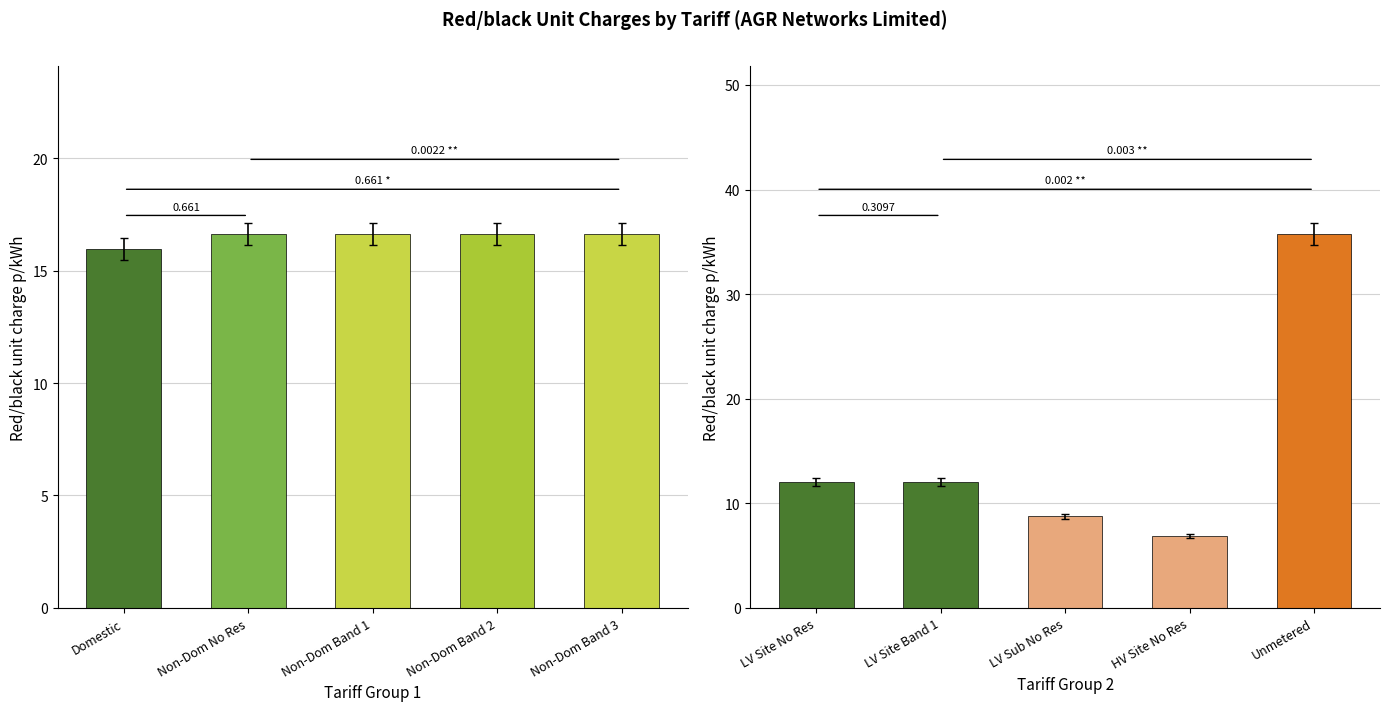

What is the sum of the Red/black unit charge p/kWh values at Non-Domestic Aggregated or CT No Residual and Unmetered Supplies?

52.4